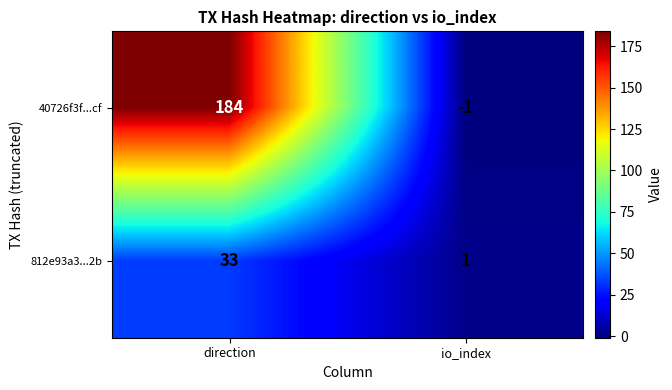

Rank the series by their average value, from highest to lowest.

40726f3f...cf, 812e93a3...2b